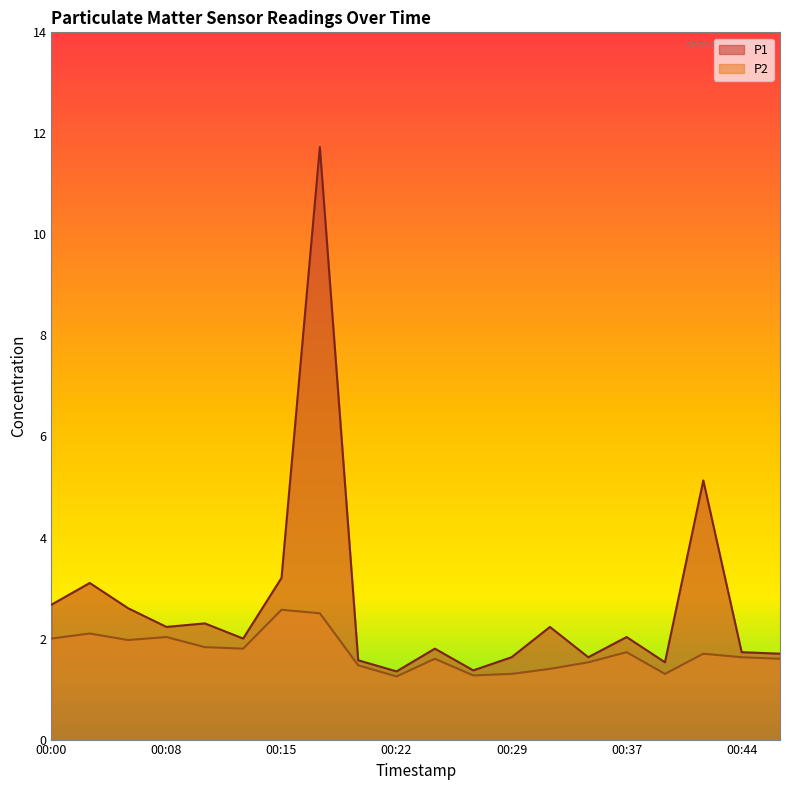

What is the minimum value for P2?

1.2